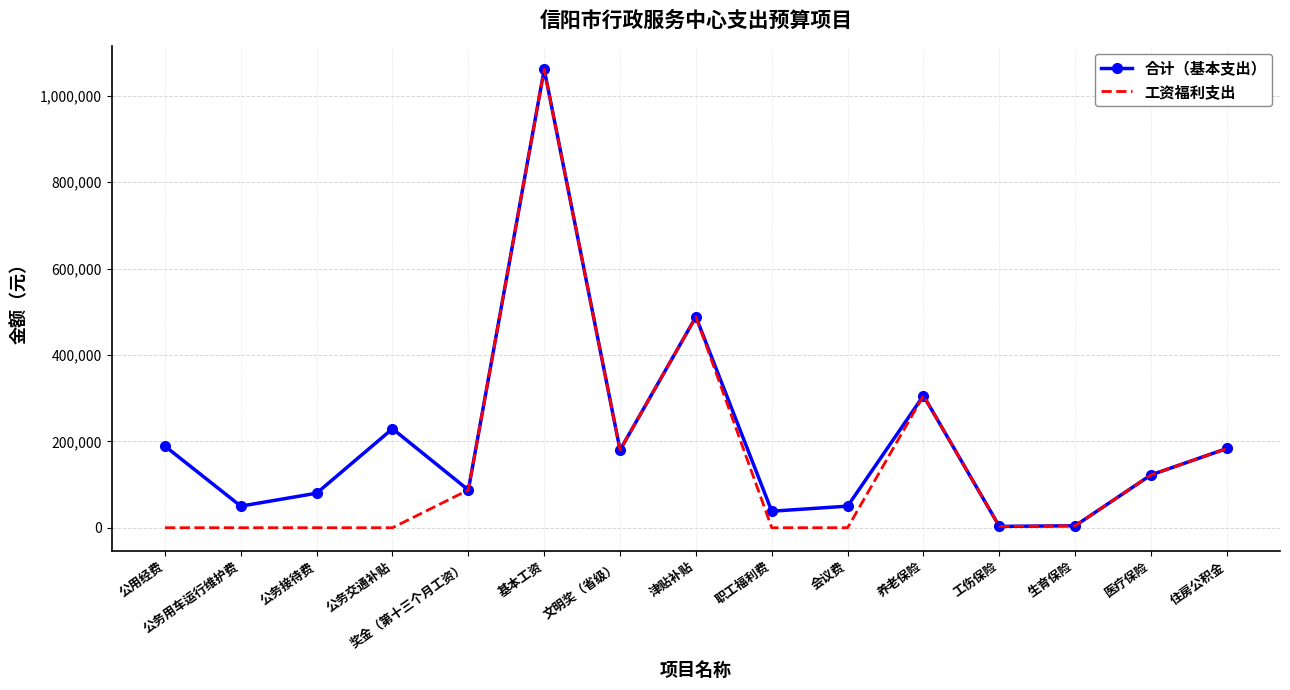

What is the difference between the highest and lowest values at 职工福利费?

38242